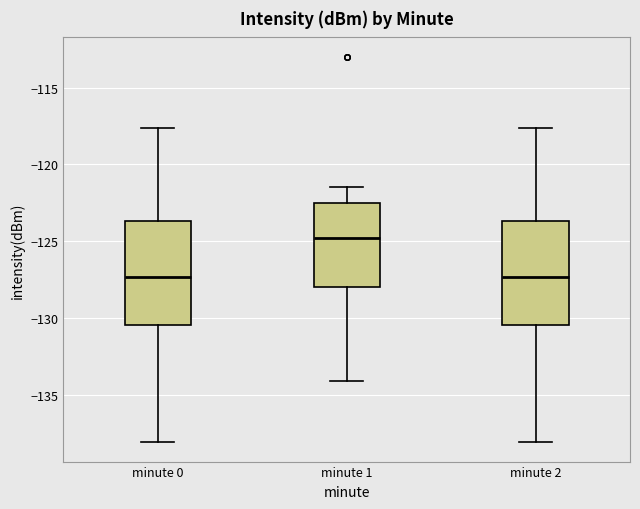

Where is the upper edge of the box for minute 2 on the y-axis? The values are not printed on the chart, so give them approximately, as read against the axis.

-123.5